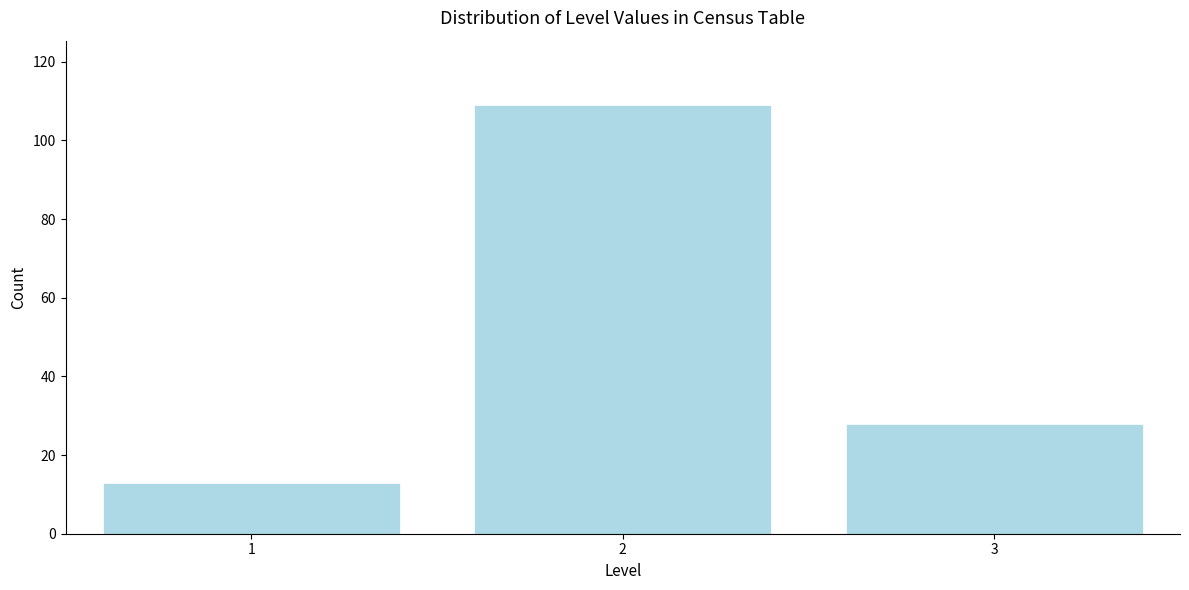

Reading left to right, extract all data points from this chart.

1=13	2=109	3=28